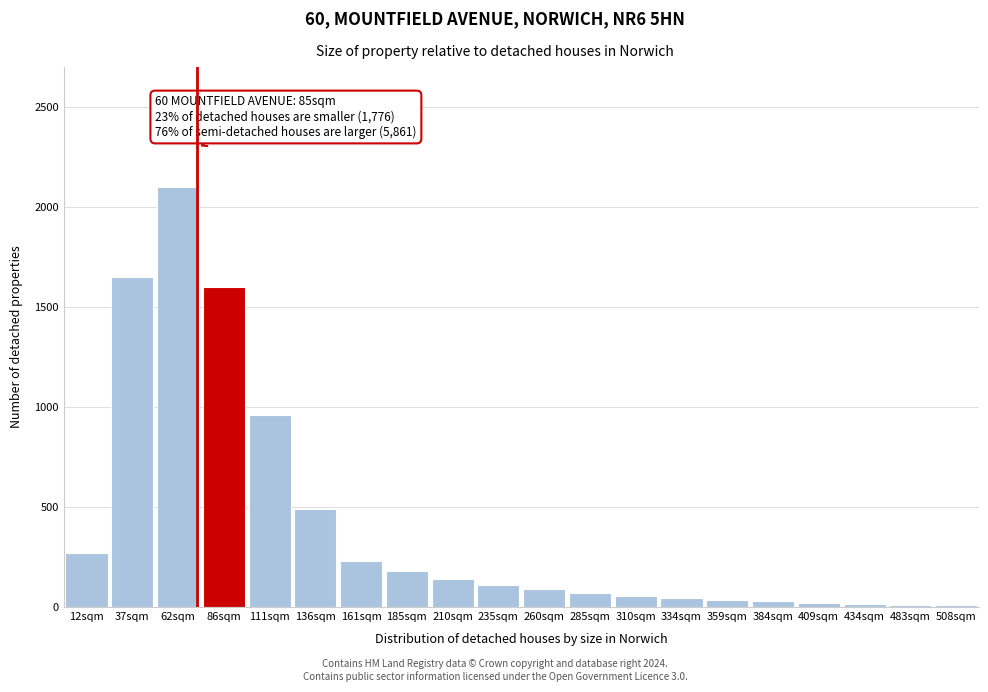

What is the difference between the maximum and second lowest values?

2088